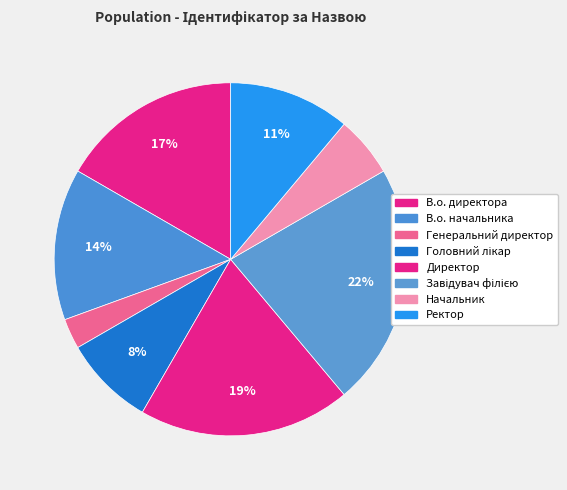

Which category has the smallest portion of the pie?

Генеральний директор